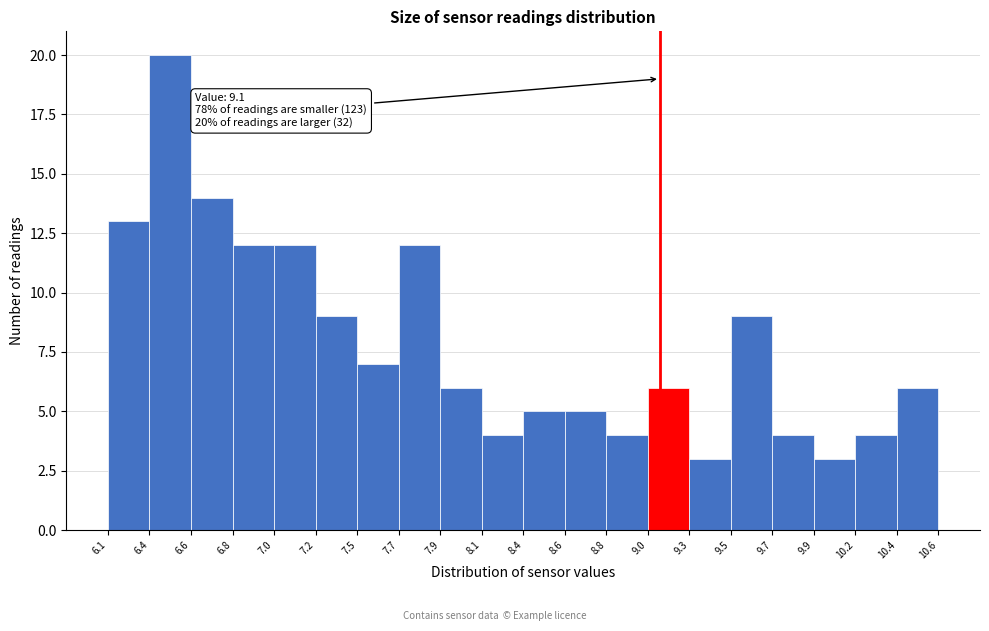

Which range on the x-axis has the tallest bar?

6.4 to 6.6